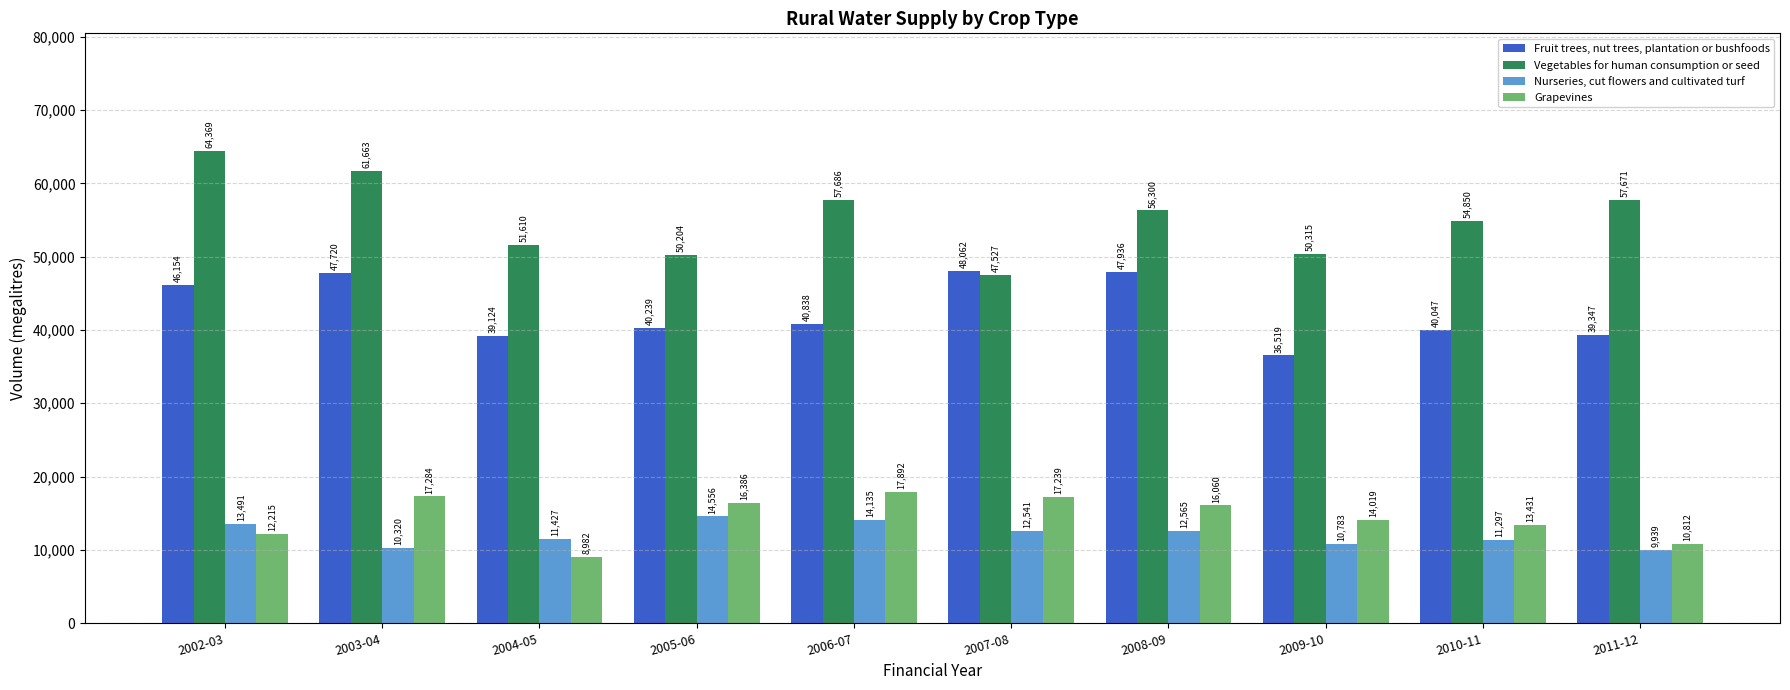

At how many categories does at least one series exceed 42876?

10